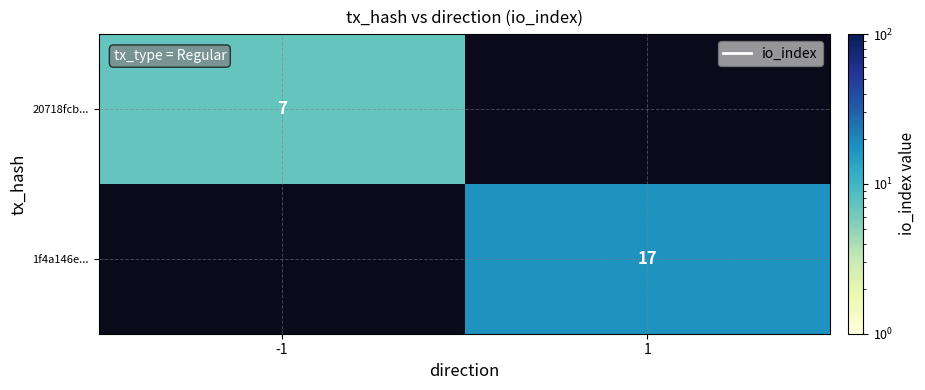

The value of 20718fcb... at -1 is 7. True or false?

True